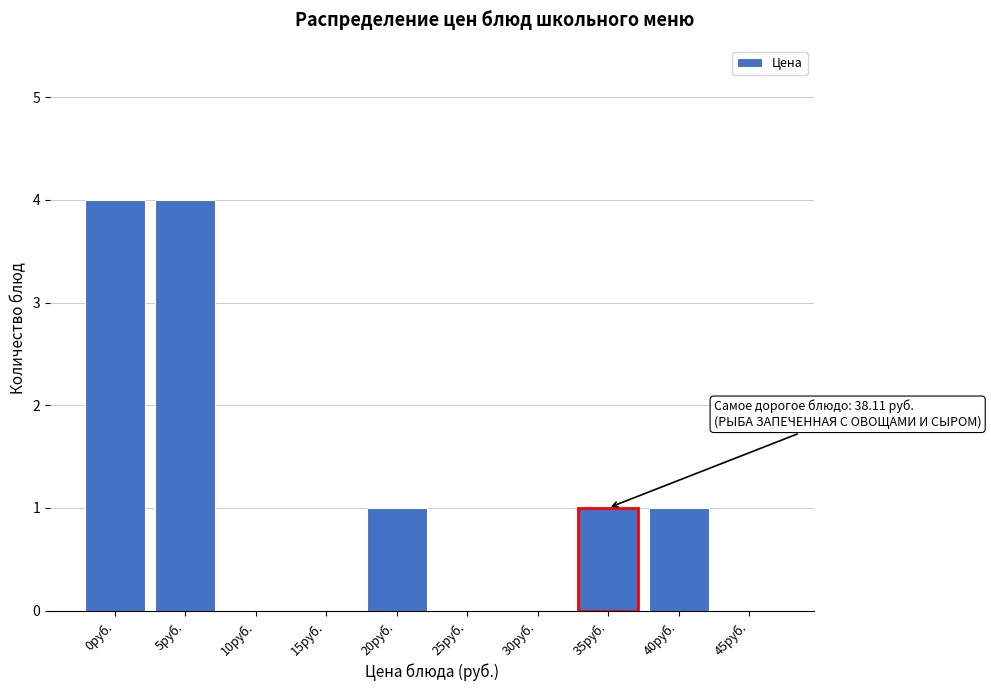

Reading right to left, transcribe all the data shown in this chart.

45руб.=0	40руб.=1	35руб.=1	30руб.=0	25руб.=0	20руб.=1	15руб.=0	10руб.=0	5руб.=4	0руб.=4